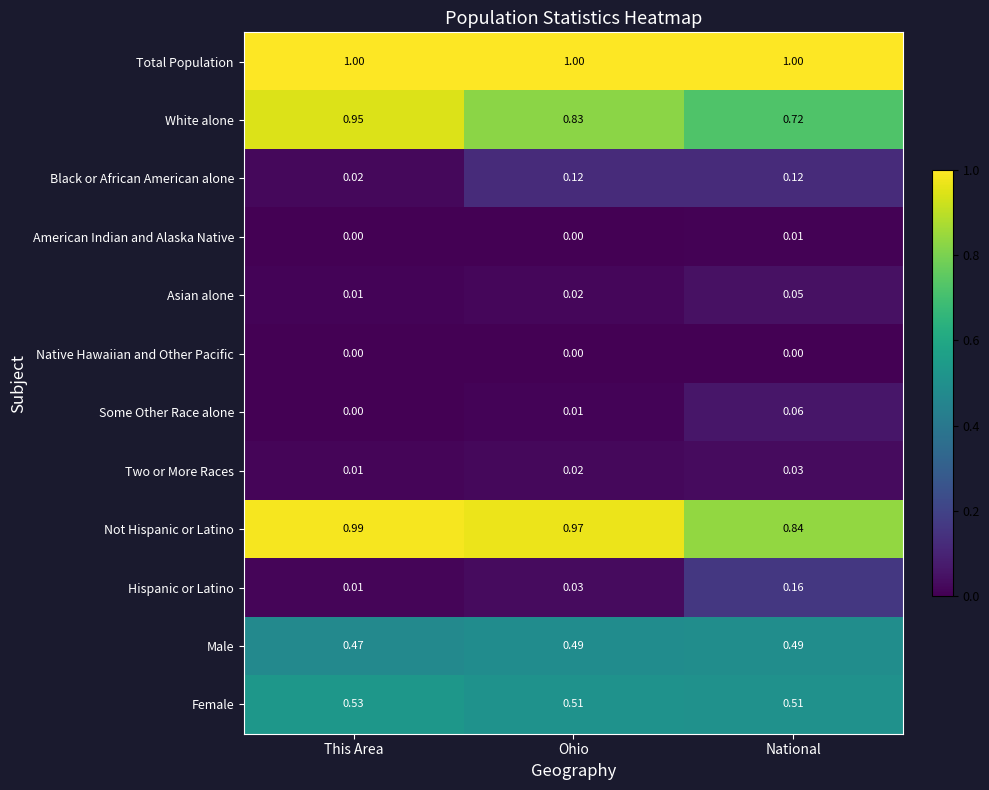

At National, list the series in order from largest to smallest.

Total Population, Not Hispanic or Latino, White alone, Female, Male, Hispanic or Latino, Black or African American alone, Some Other Race alone, Asian alone, Two or More Races, American Indian and Alaska Native, Native Hawaiian and Other Pacific